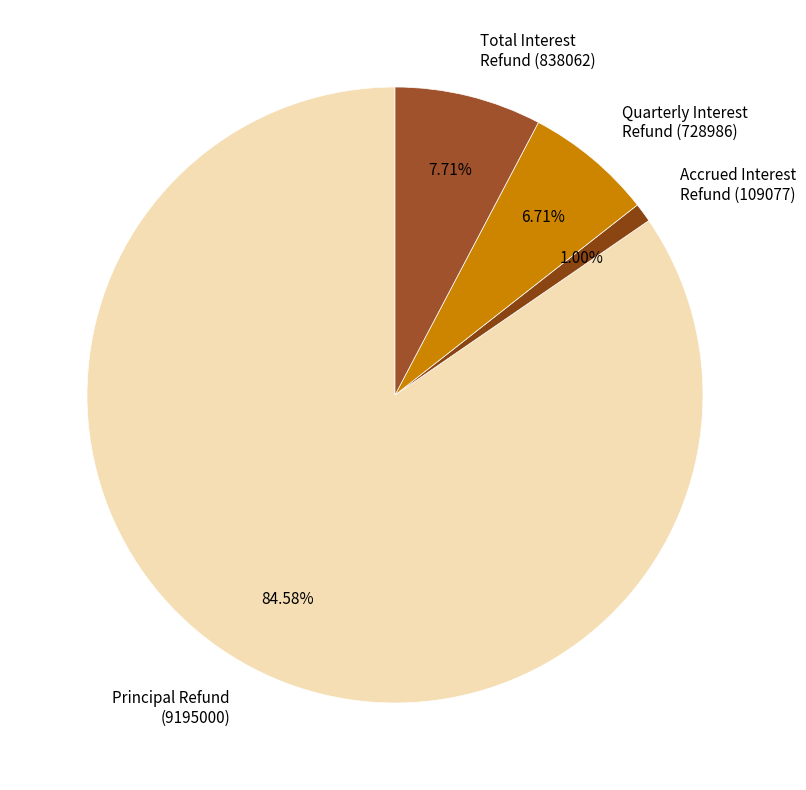

Between Principal Refund (9195000) and Quarterly Interest Refund (728986), which is larger?

Principal Refund (9195000)